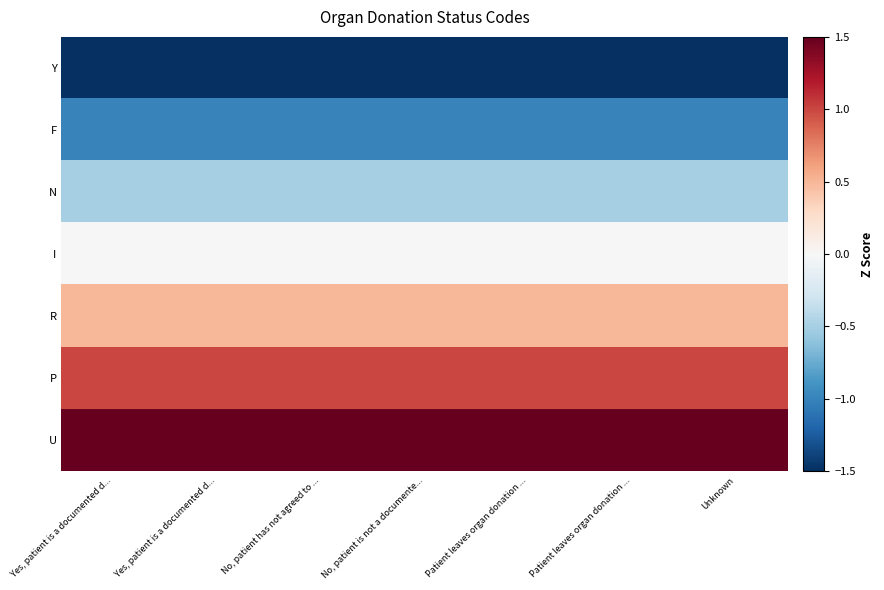

Reading left to right, transcribe all the data shown in this chart.

Y: Yes, patient is a documented d...=-1.5	Yes, patient is a documented d...=-1.5	No, patient has not agreed to ...=-1.5	No, patient is not a documente...=-1.5	Patient leaves organ donation ...=-1.5	Patient leaves organ donation ...=-1.5	Unknown=-1.5
F: Yes, patient is a documented d...=-1.0	Yes, patient is a documented d...=-1.0	No, patient has not agreed to ...=-1.0	No, patient is not a documente...=-1.0	Patient leaves organ donation ...=-1.0	Patient leaves organ donation ...=-1.0	Unknown=-1.0
N: Yes, patient is a documented d...=-0.5	Yes, patient is a documented d...=-0.5	No, patient has not agreed to ...=-0.5	No, patient is not a documente...=-0.5	Patient leaves organ donation ...=-0.5	Patient leaves organ donation ...=-0.5	Unknown=-0.5
I: Yes, patient is a documented d...=0.0	Yes, patient is a documented d...=0.0	No, patient has not agreed to ...=0.0	No, patient is not a documente...=0.0	Patient leaves organ donation ...=0.0	Patient leaves organ donation ...=0.0	Unknown=0.0
R: Yes, patient is a documented d...=0.5	Yes, patient is a documented d...=0.5	No, patient has not agreed to ...=0.5	No, patient is not a documente...=0.5	Patient leaves organ donation ...=0.5	Patient leaves organ donation ...=0.5	Unknown=0.5
P: Yes, patient is a documented d...=1.0	Yes, patient is a documented d...=1.0	No, patient has not agreed to ...=1.0	No, patient is not a documente...=1.0	Patient leaves organ donation ...=1.0	Patient leaves organ donation ...=1.0	Unknown=1.0
U: Yes, patient is a documented d...=1.5	Yes, patient is a documented d...=1.5	No, patient has not agreed to ...=1.5	No, patient is not a documente...=1.5	Patient leaves organ donation ...=1.5	Patient leaves organ donation ...=1.5	Unknown=1.5